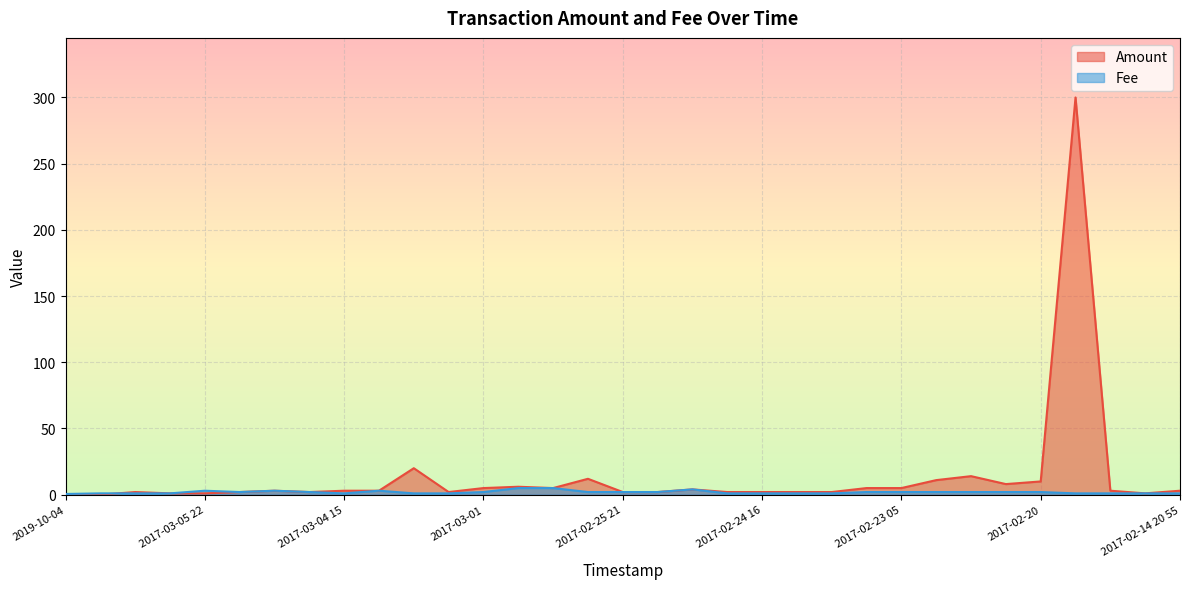

What is the value of the Amount point at the 31st from the left?

3.0